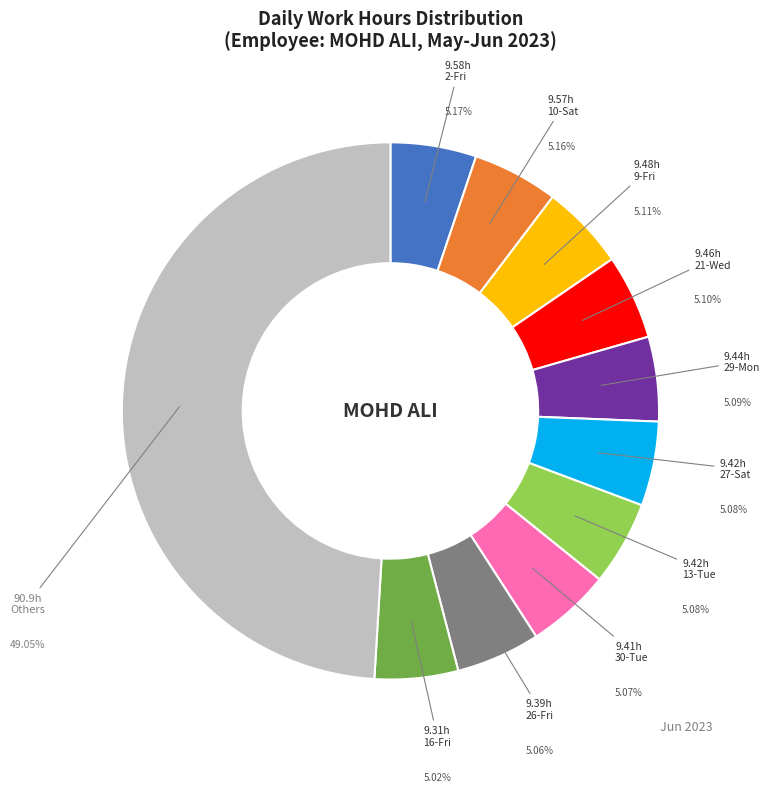

True or false: 21-Wed accounts for 5% of the total.

True